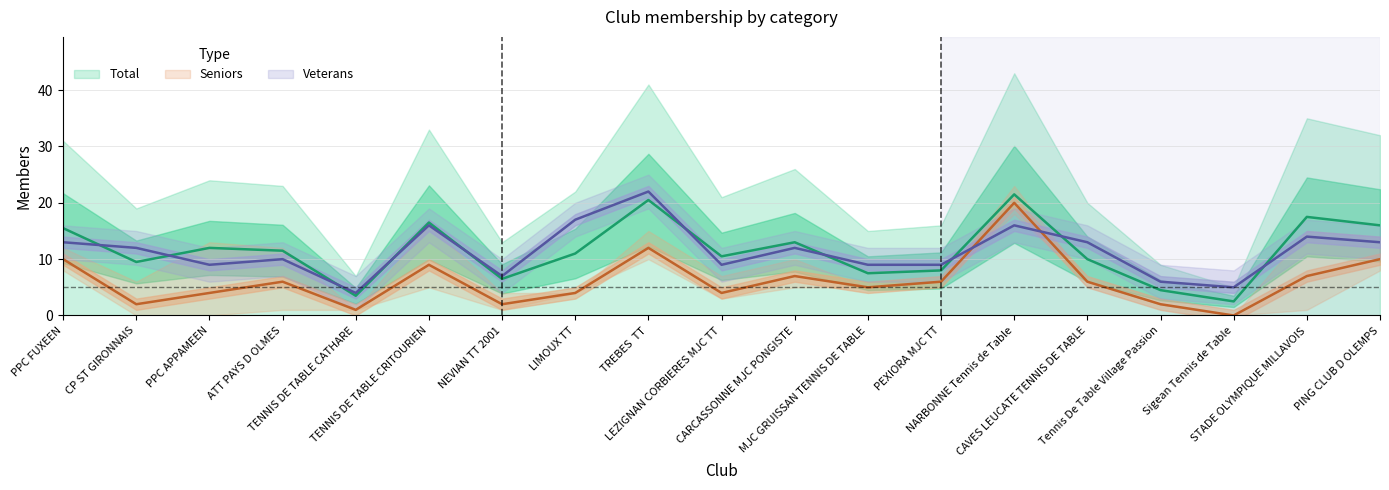

Reading left to right, list all the values displayed in this chart.

Total: PPC FUXEEN=15.5	CP ST GIRONNAIS=9.5	PPC APPAMEEN=12.0	ATT PAYS D OLMES=11.5	TENNIS DE TABLE CATHARE=3.5	TENNIS DE TABLE CRITOURIEN=16.5	NEVIAN TT 2001=6.5	LIMOUX TT=11.0	TREBES  TT=20.5	LEZIGNAN CORBIERES MJC TT=10.5	CARCASSONNE MJC PONGISTE=13.0	MJC GRUISSAN TENNIS DE TABLE=7.5	PEXIORA MJC TT=8.0	NARBONNE Tennis de Table=21.5	CAVES LEUCATE TENNIS DE TABLE=10.0	Tennis De Table Village Passion=4.5	Sigean Tennis de Table=2.5	STADE OLYMPIQUE MILLAVOIS=17.5	PING CLUB D OLEMPS=16.0
Seniors: PPC FUXEEN=10.0	CP ST GIRONNAIS=2.0	PPC APPAMEEN=4.0	ATT PAYS D OLMES=6.0	TENNIS DE TABLE CATHARE=1.0	TENNIS DE TABLE CRITOURIEN=9.0	NEVIAN TT 2001=2.0	LIMOUX TT=4.0	TREBES  TT=12.0	LEZIGNAN CORBIERES MJC TT=4.0	CARCASSONNE MJC PONGISTE=7.0	MJC GRUISSAN TENNIS DE TABLE=5.0	PEXIORA MJC TT=6.0	NARBONNE Tennis de Table=20.0	CAVES LEUCATE TENNIS DE TABLE=6.0	Tennis De Table Village Passion=2.0	Sigean Tennis de Table=0.0	STADE OLYMPIQUE MILLAVOIS=7.0	PING CLUB D OLEMPS=10.0
Veterans: PPC FUXEEN=13.0	CP ST GIRONNAIS=12.0	PPC APPAMEEN=9.0	ATT PAYS D OLMES=10.0	TENNIS DE TABLE CATHARE=4.0	TENNIS DE TABLE CRITOURIEN=16.0	NEVIAN TT 2001=7.0	LIMOUX TT=17.0	TREBES  TT=22.0	LEZIGNAN CORBIERES MJC TT=9.0	CARCASSONNE MJC PONGISTE=12.0	MJC GRUISSAN TENNIS DE TABLE=9.0	PEXIORA MJC TT=9.0	NARBONNE Tennis de Table=16.0	CAVES LEUCATE TENNIS DE TABLE=13.0	Tennis De Table Village Passion=6.0	Sigean Tennis de Table=5.0	STADE OLYMPIQUE MILLAVOIS=14.0	PING CLUB D OLEMPS=13.0